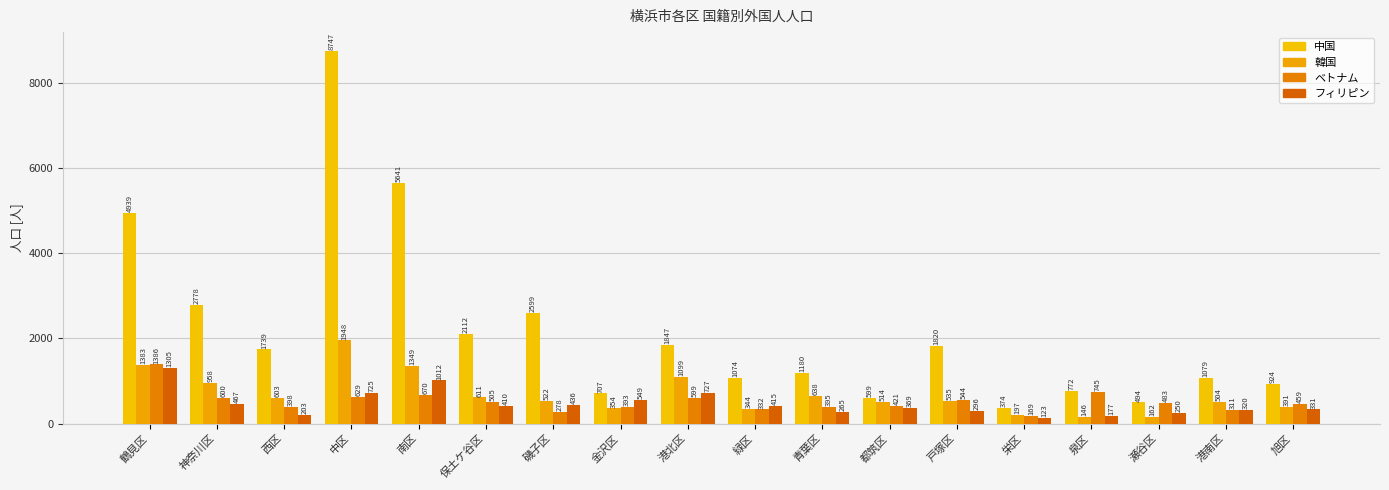

What is the label of the 8th bar from the left?

金沢区